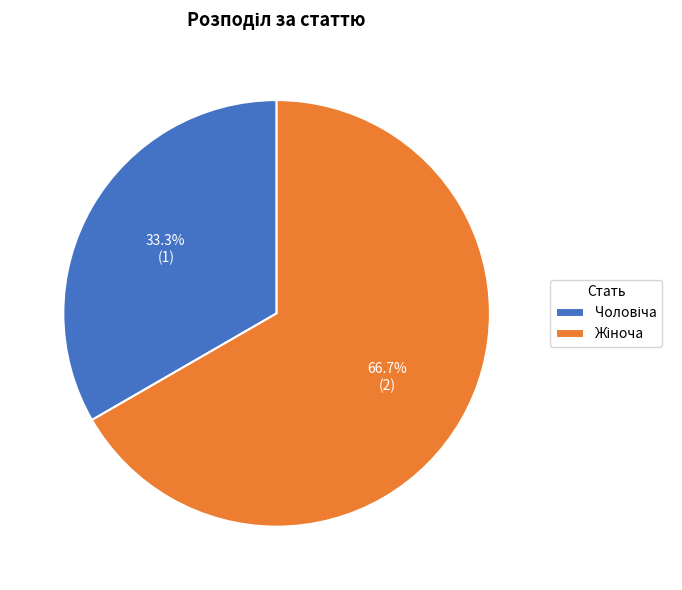

How many slices are in this pie chart?

2